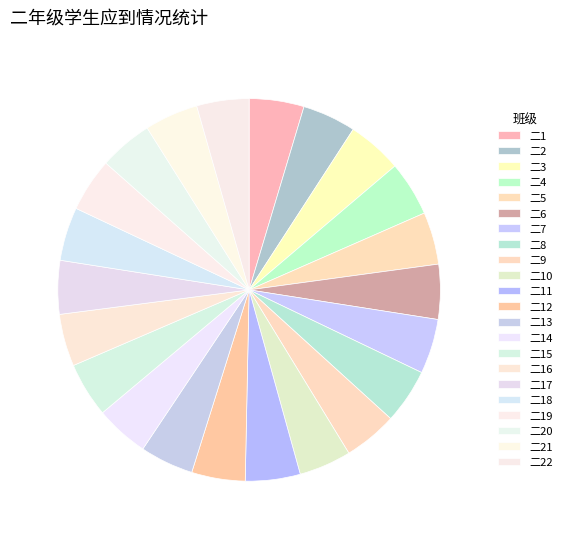

How many segments does this pie chart have?

22